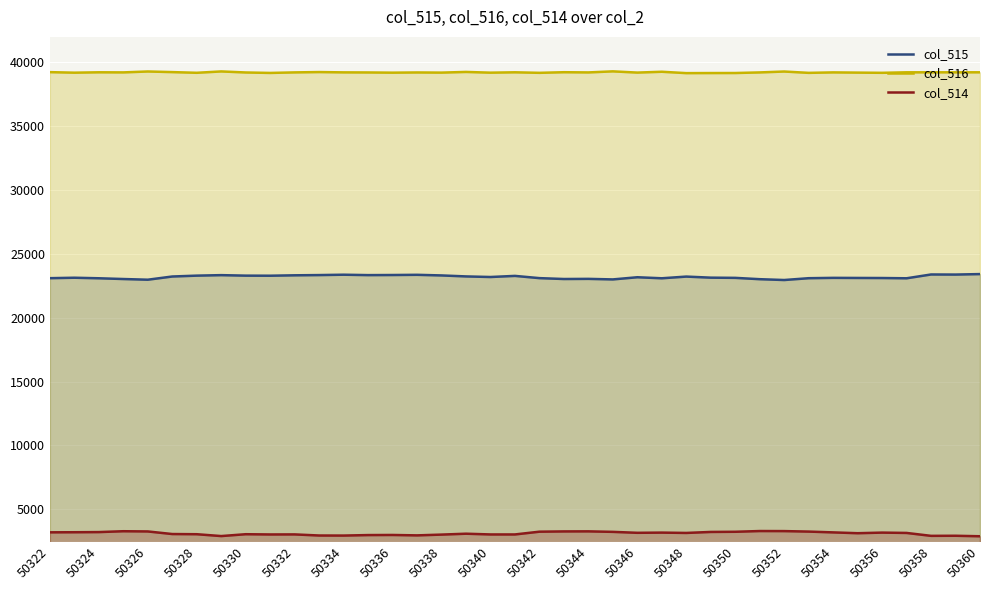

Is it true that col_515 equals 23099 at 31?

True